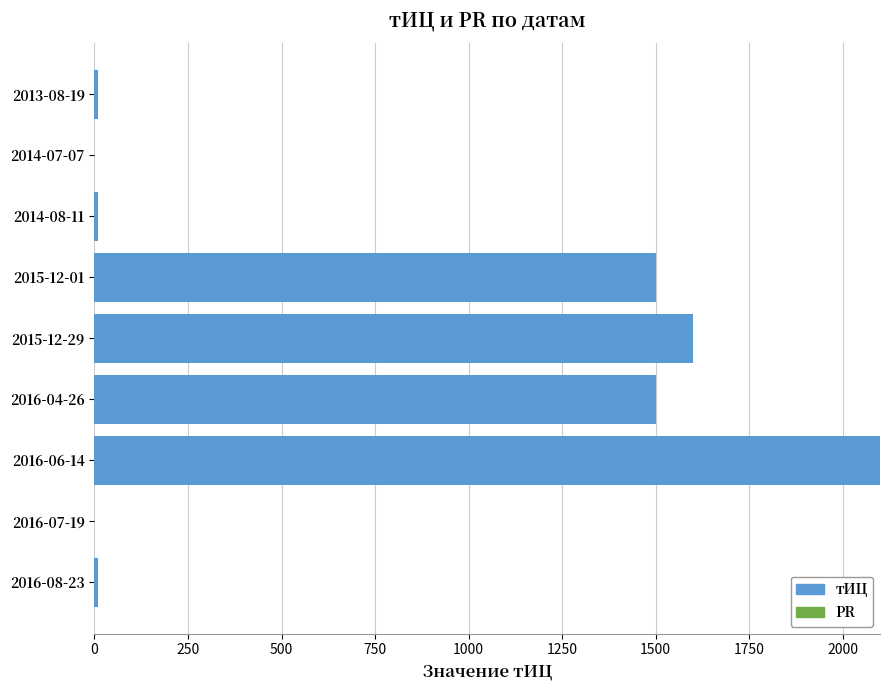

Count the number of categories in the chart.

9